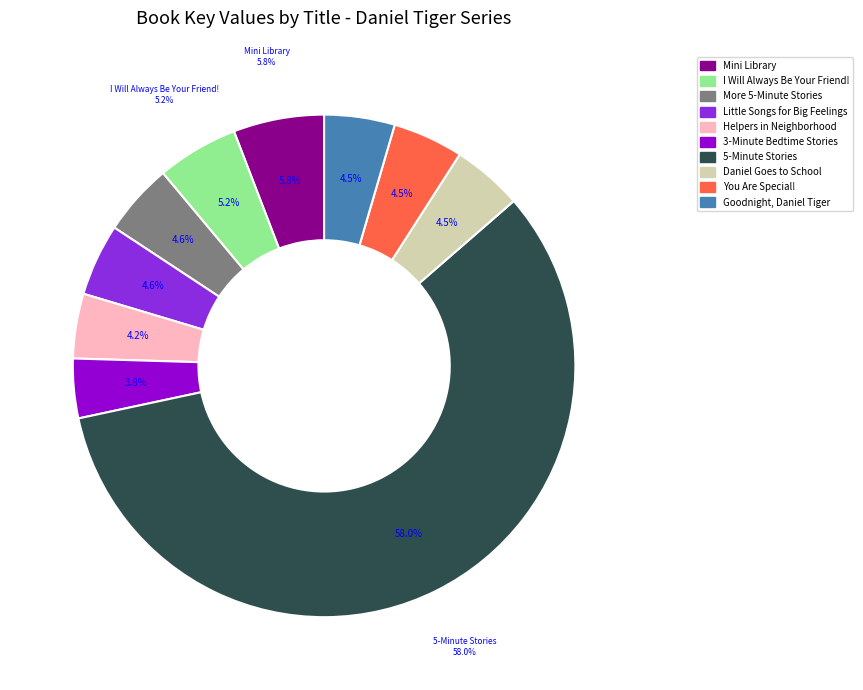

What is the change in value from Daniel's Little Songs for Big Feelings to Goodnight, Daniel Tiger?

-3814684